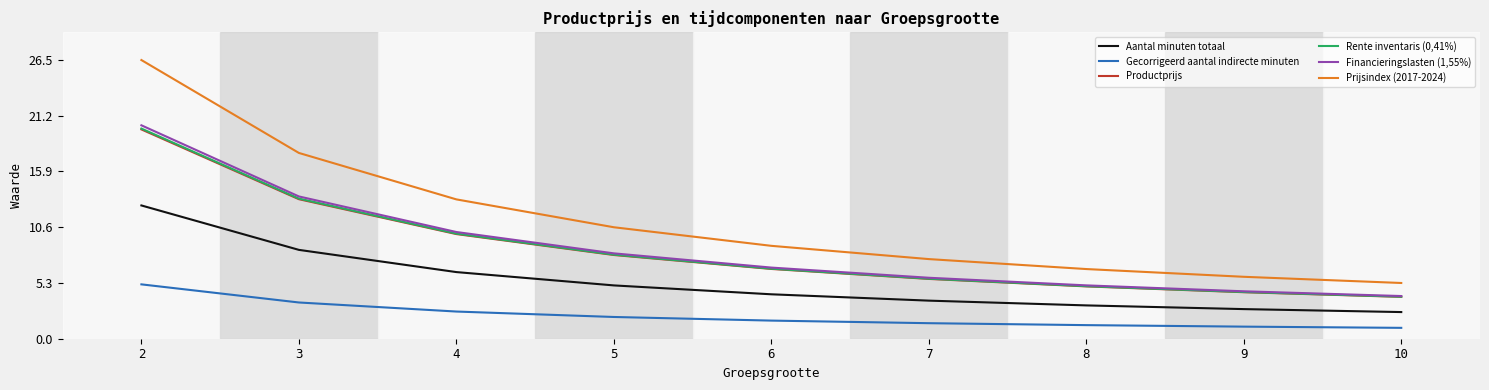

What is the total value across all series at 7?

29.8